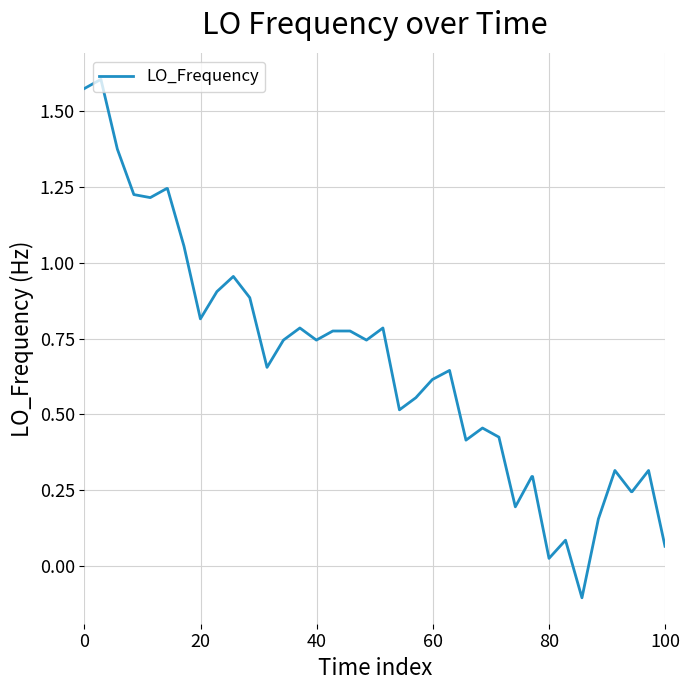

What is the difference between the maximum and minimum values?

1.7